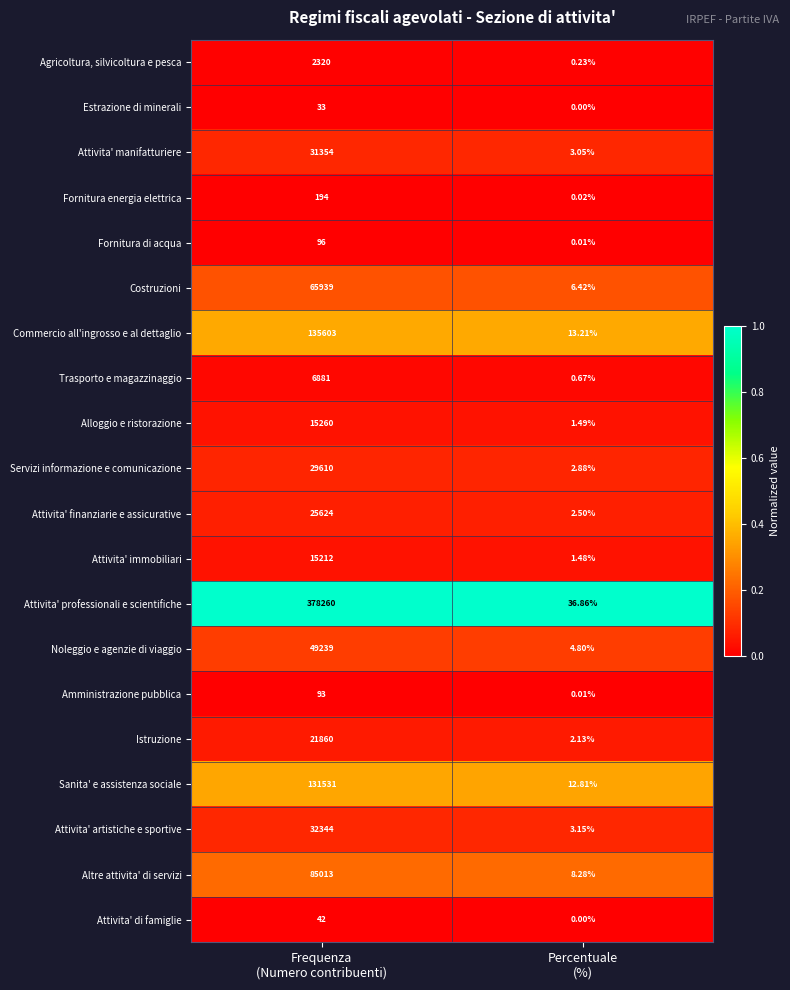

List the series in order of their peak value, highest first.

Attivita' professionali e scientifiche, Commercio all'ingrosso e al dettaglio, Sanita' e assistenza sociale, Altre attivita' di servizi, Costruzioni, Noleggio e agenzie di viaggio, Attivita' artistiche e sportive, Attivita' manifatturiere, Servizi informazione e comunicazione, Attivita' finanziarie e assicurative, Istruzione, Alloggio e ristorazione, Attivita' immobiliari, Trasporto e magazzinaggio, Agricoltura, silvicoltura e pesca, Fornitura energia elettrica, Fornitura di acqua, Amministrazione pubblica, Attivita' di famiglie, Estrazione di minerali